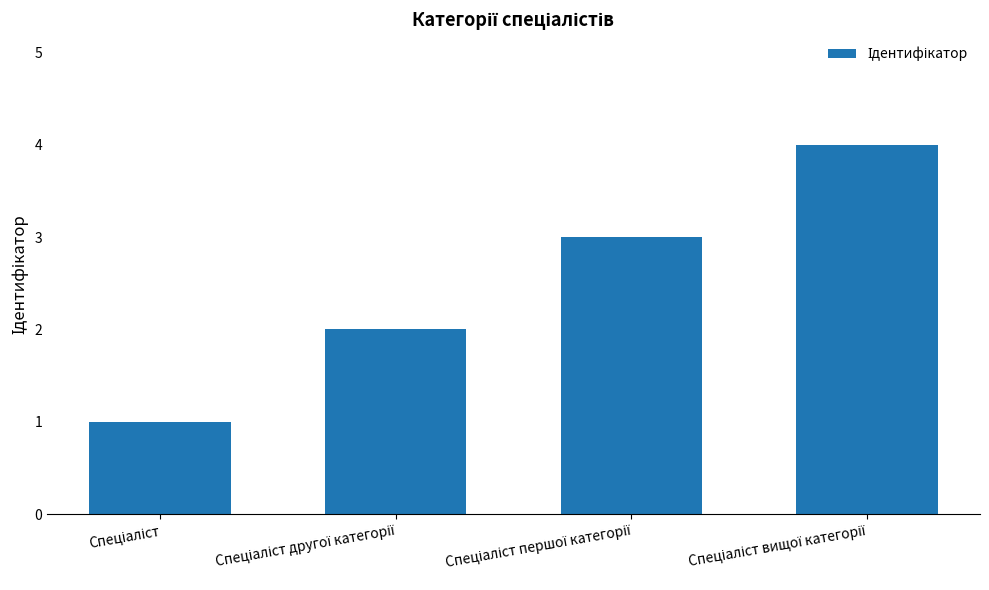

What is the sum of all values?

10